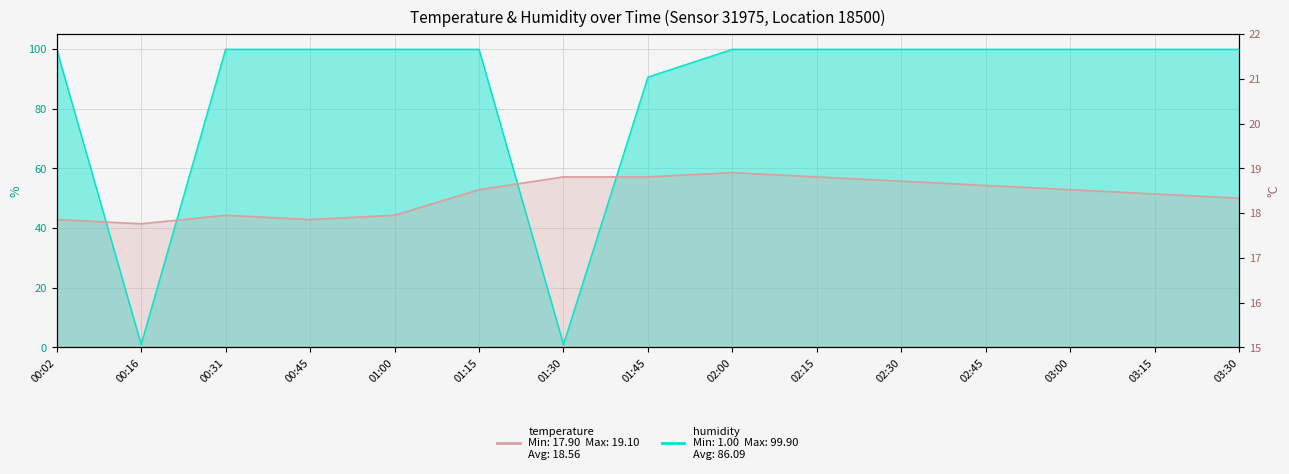

What is the average value of the humidity series?

86.1